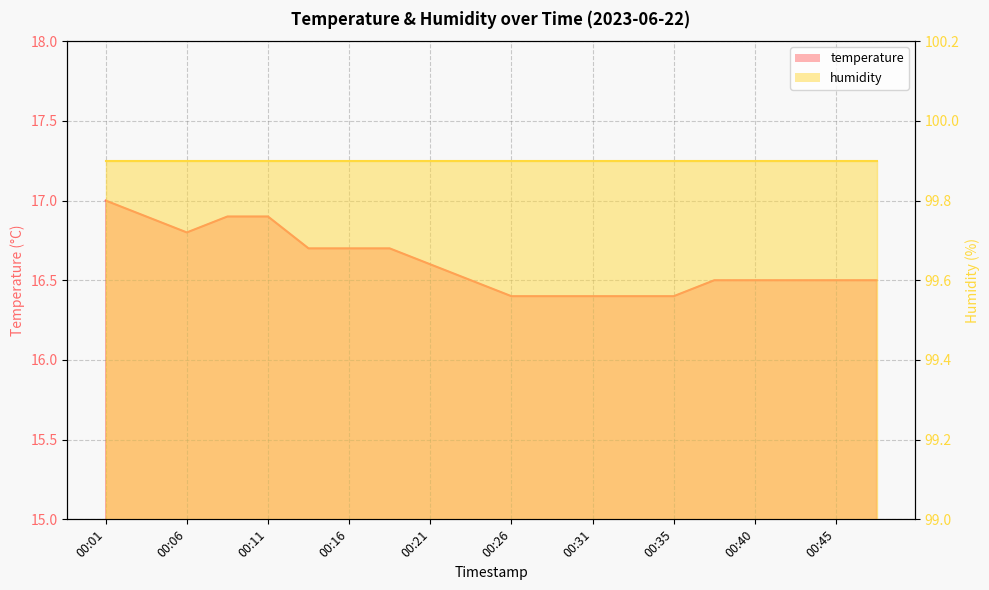

Rank the categories by value from lowest to highest.

00:26, 00:28, 00:31, 00:33, 00:35, 00:23, 00:38, 00:40, 00:43, 00:45, 00:48, 00:21, 00:14, 00:16, 00:18, 00:06, 00:04, 00:09, 00:11, 00:01